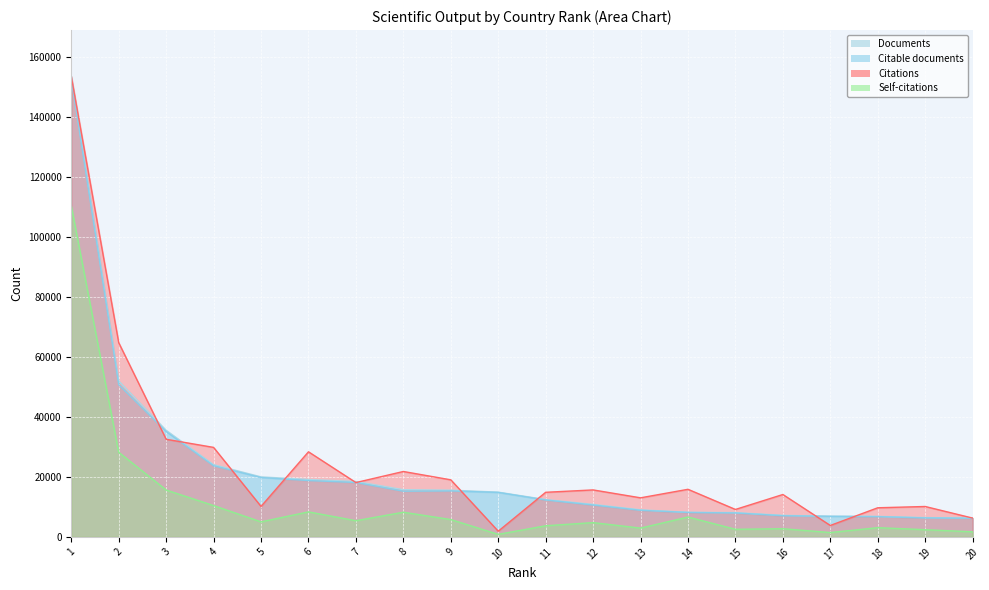

At how many categories does at least one series exceed 126907?

1